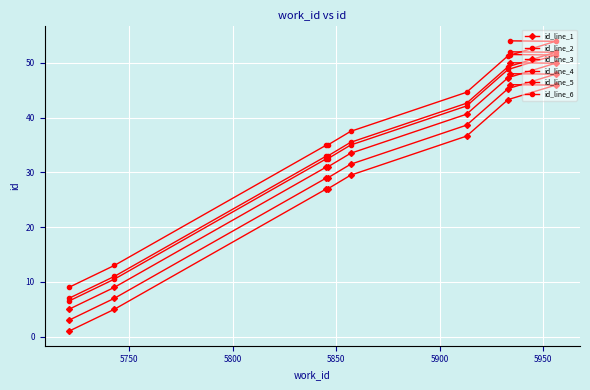

Reading left to right, list all the values displayed in this chart.

id_line_1: 5.0	9.0	30.9	31.0	33.5	40.6	47.3	49.9	50.0
id_line_2: 7.0	11.0	32.9	33.0	35.5	42.6	49.3	51.9	52.0
id_line_3: 3.0	7.0	28.9	29.0	31.5	38.6	45.3	47.9	48.0
id_line_4: 9.0	13.0	34.9	35.0	37.5	44.6	51.3	53.9	54.0
id_line_5: 1.0	5.0	26.9	27.0	29.5	36.6	43.3	45.9	46.0
id_line_6: 6.5	10.5	32.4	32.5	35.0	42.1	48.8	51.4	51.5